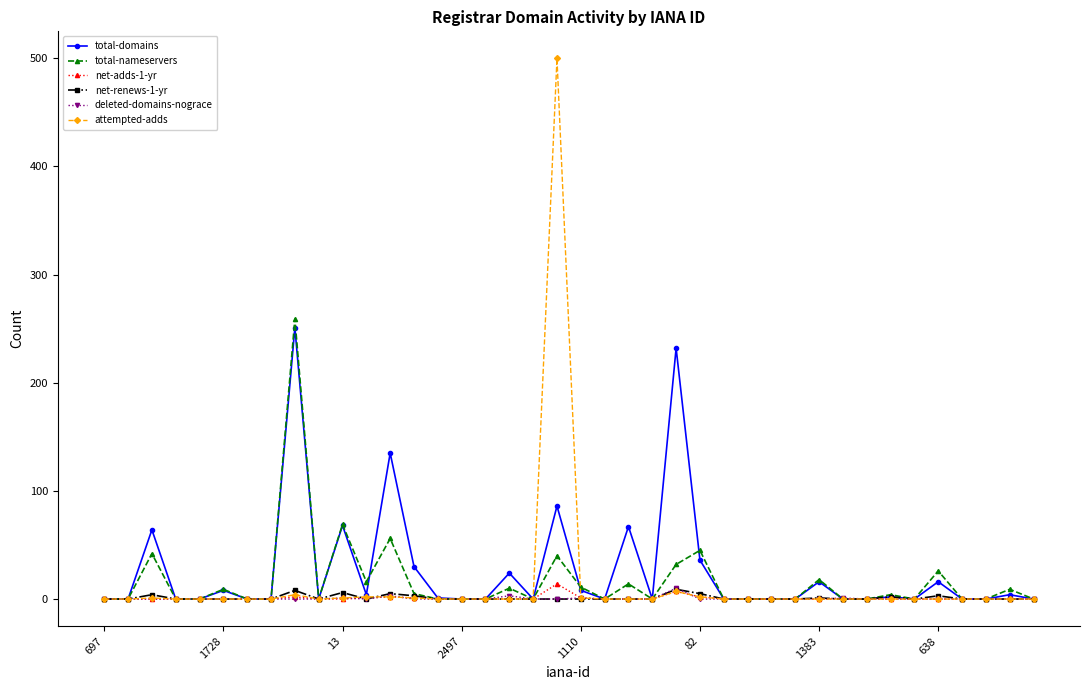

Which series has the widest spread of values?

attempted-adds